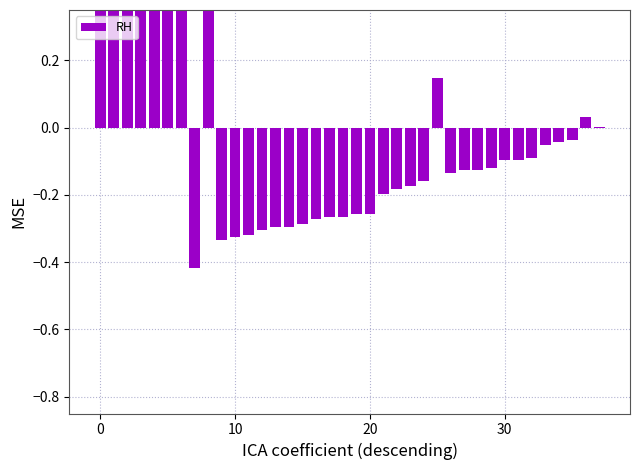

How many values are below 0?

27